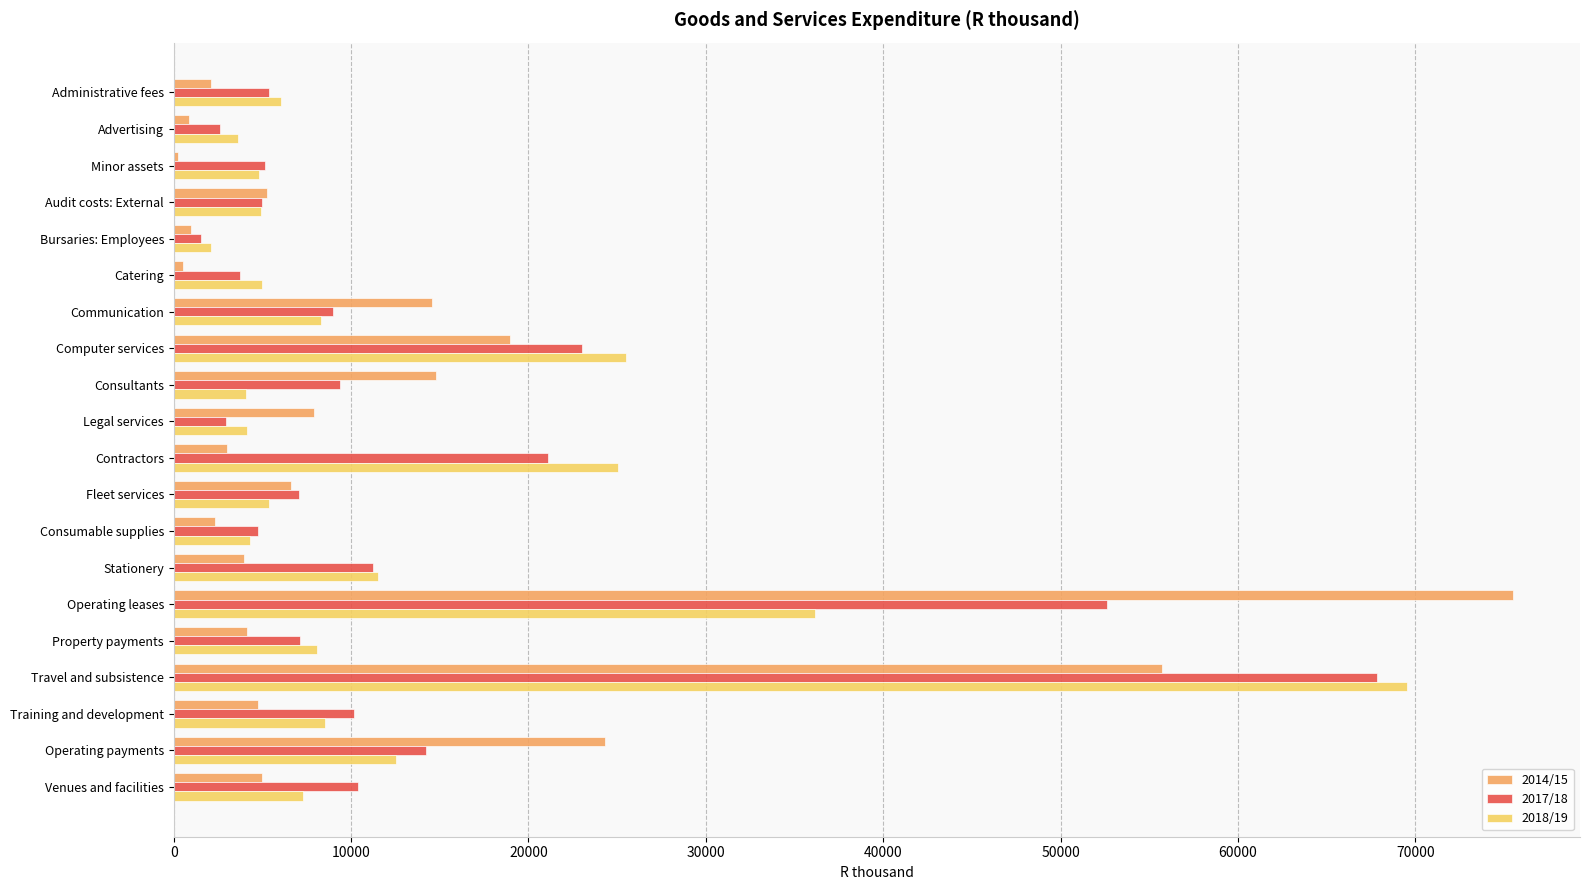

Which category has the highest value in the 2014/15 series?

Operating leases